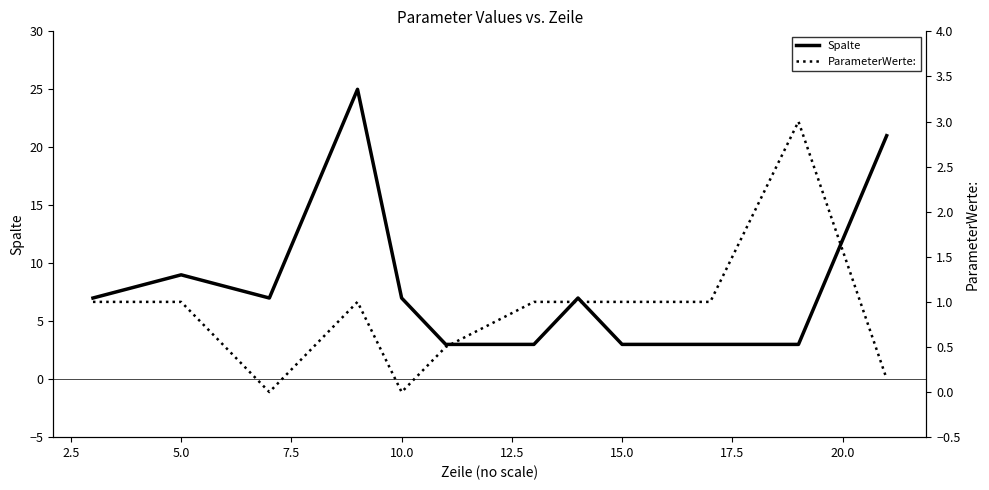

Does the chart display data point markers on the line(s)?

No